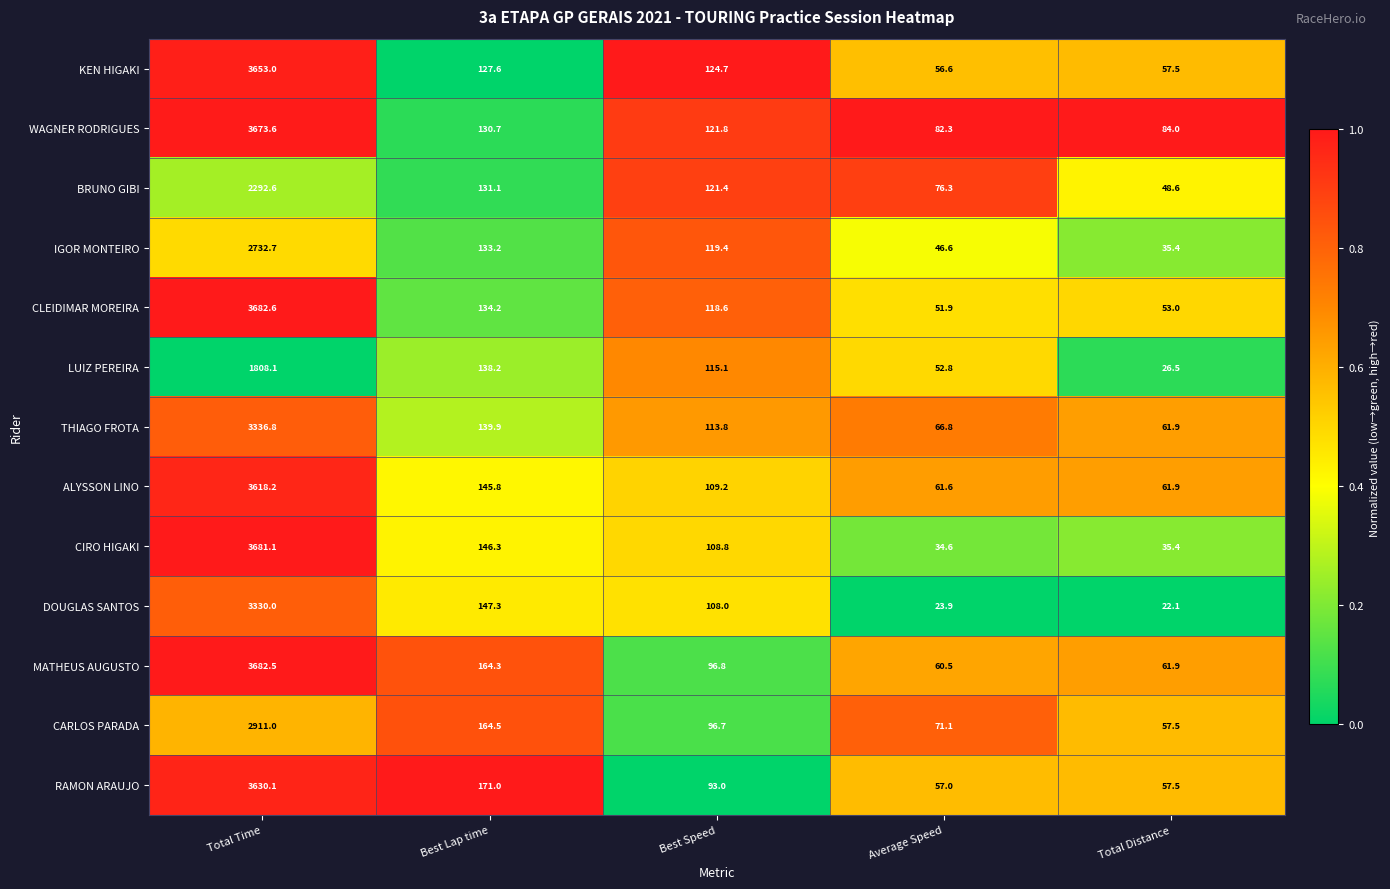

List the series in order of their peak value, lowest first.

LUIZ PEREIRA, BRUNO GIBI, IGOR MONTEIRO, CARLOS PARADA, DOUGLAS SANTOS, THIAGO FROTA, ALYSSON LINO, RAMON ARAUJO, KEN HIGAKI, WAGNER RODRIGUES, CIRO HIGAKI, MATHEUS AUGUSTO, CLEIDIMAR MOREIRA